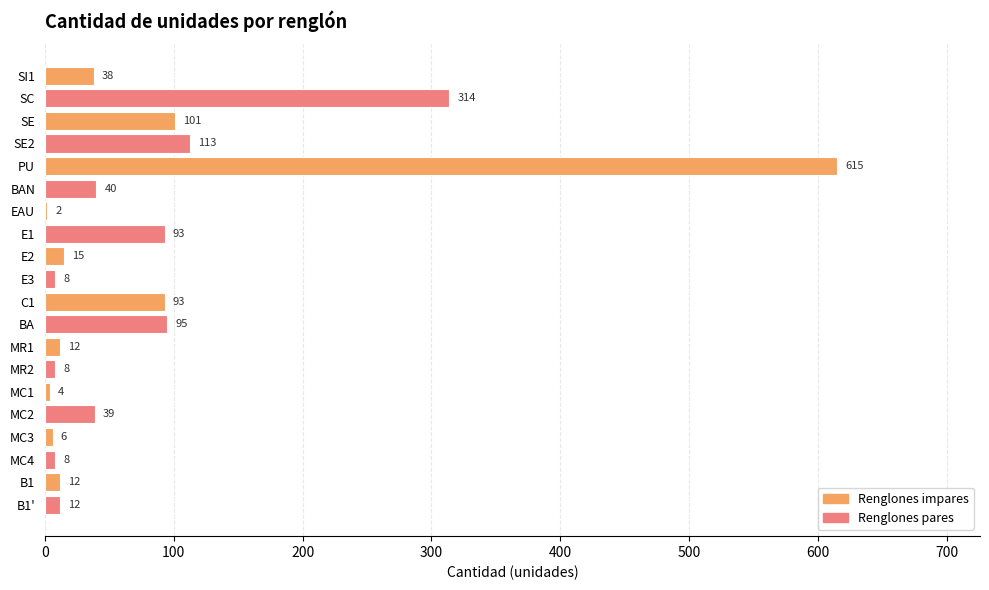

Where is the data nearest to the value 308?

SC